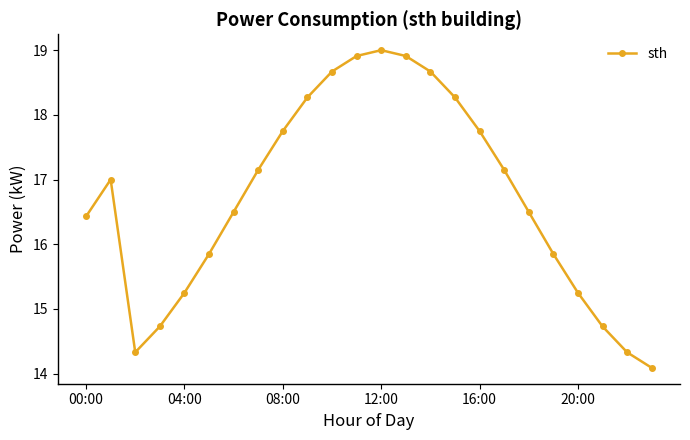

How many data points are less than 17?

12